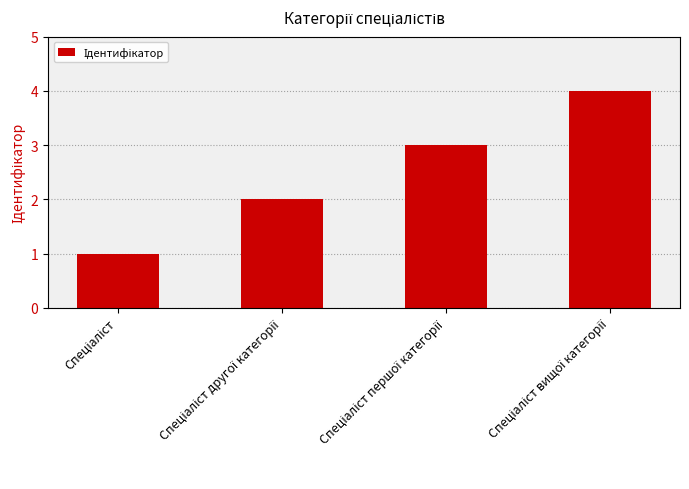

What is the greatest value displayed?

4